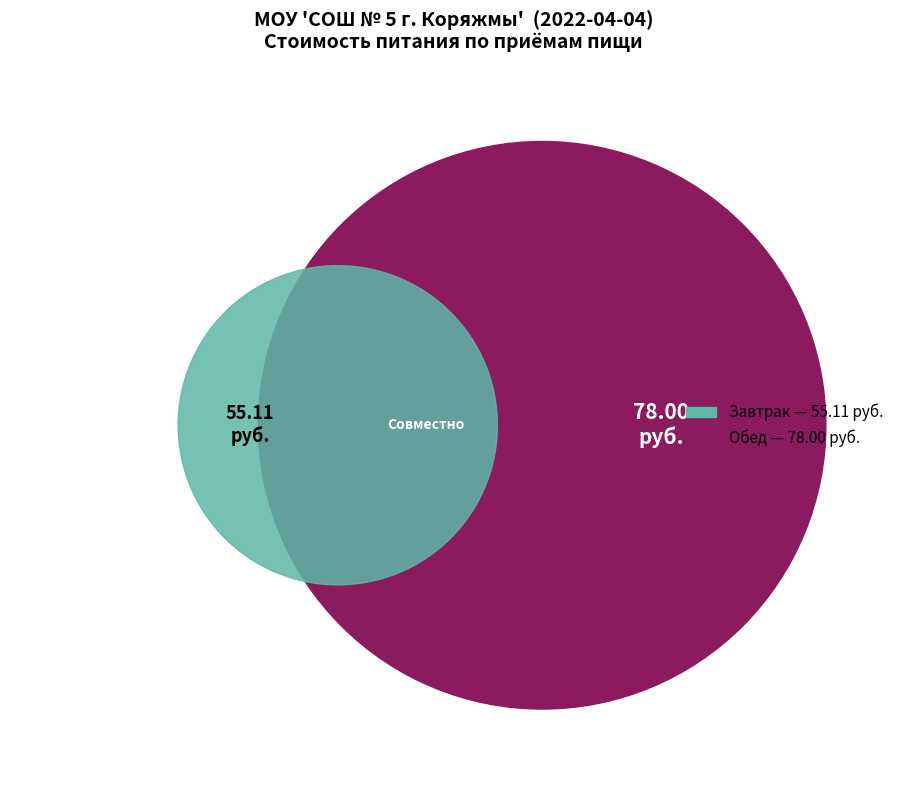

True or false: Обед accounts for 70% of the total.

False